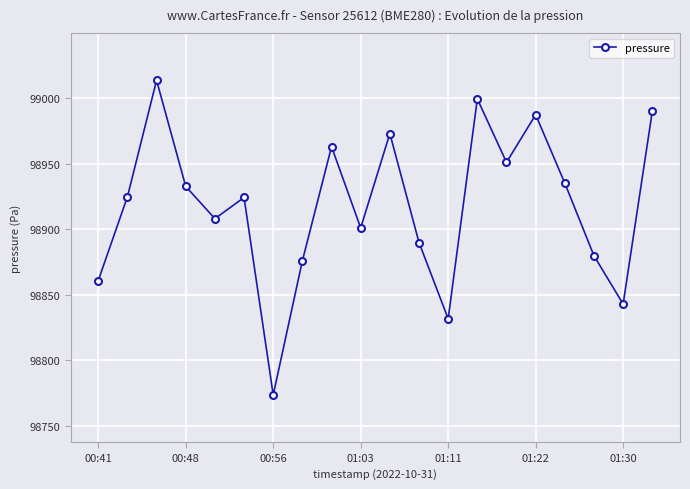

What is the difference between the maximum and minimum values?

239.9